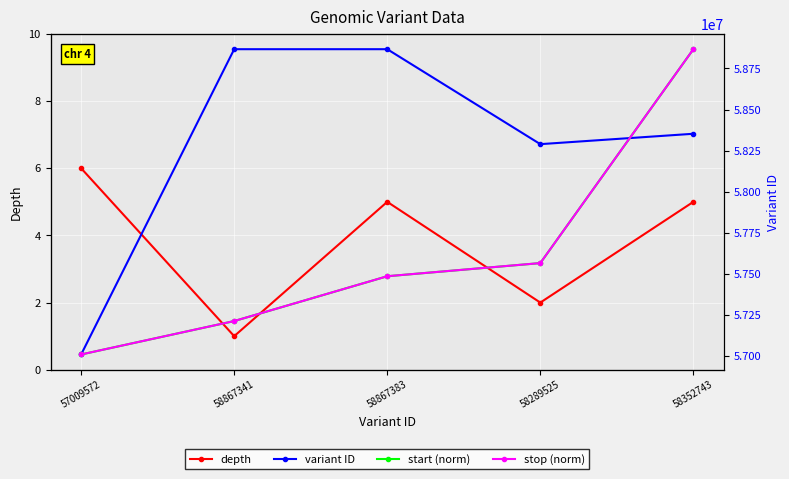

At which category does the chart reach its peak across all series?

58867383